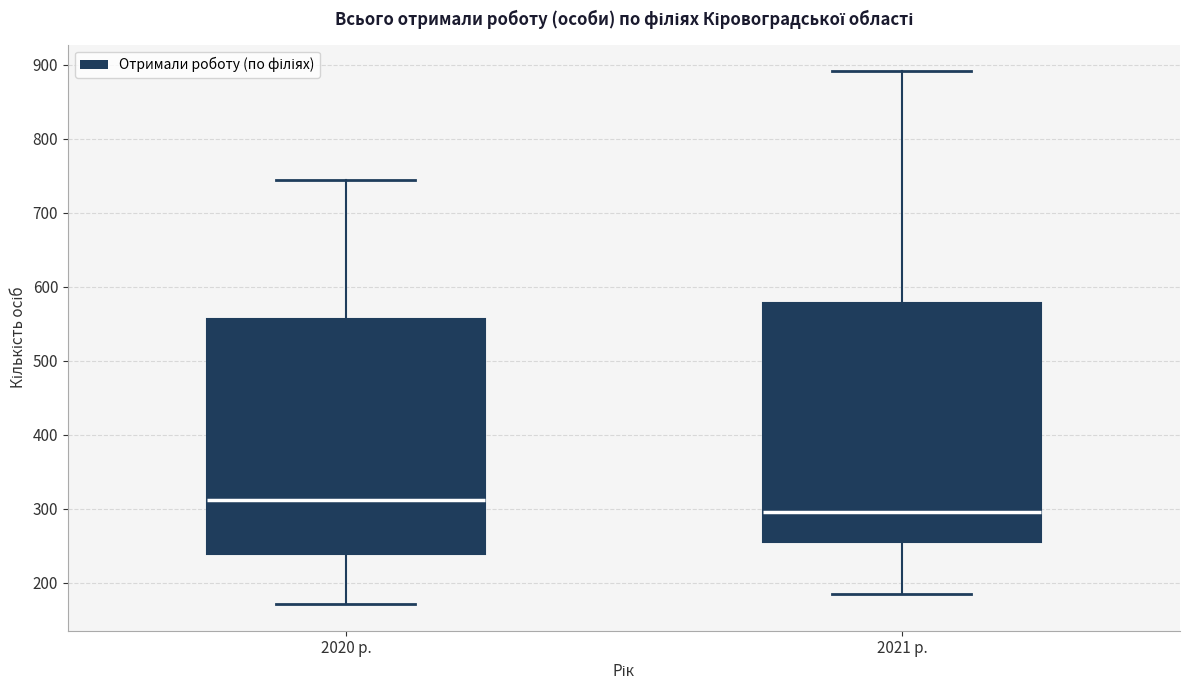

Reading left to right, transcribe this box plot: for each box, give where its median line is, the range the box spans, and where its two whiskers end, as read against the y-axis. The values are not printed on the chart, so give them approximately, as read against the axis.

2020 р.: median 310, box 240 to 560, whiskers 170 to 740
2021 р.: median 300, box 260 to 580, whiskers 190 to 890